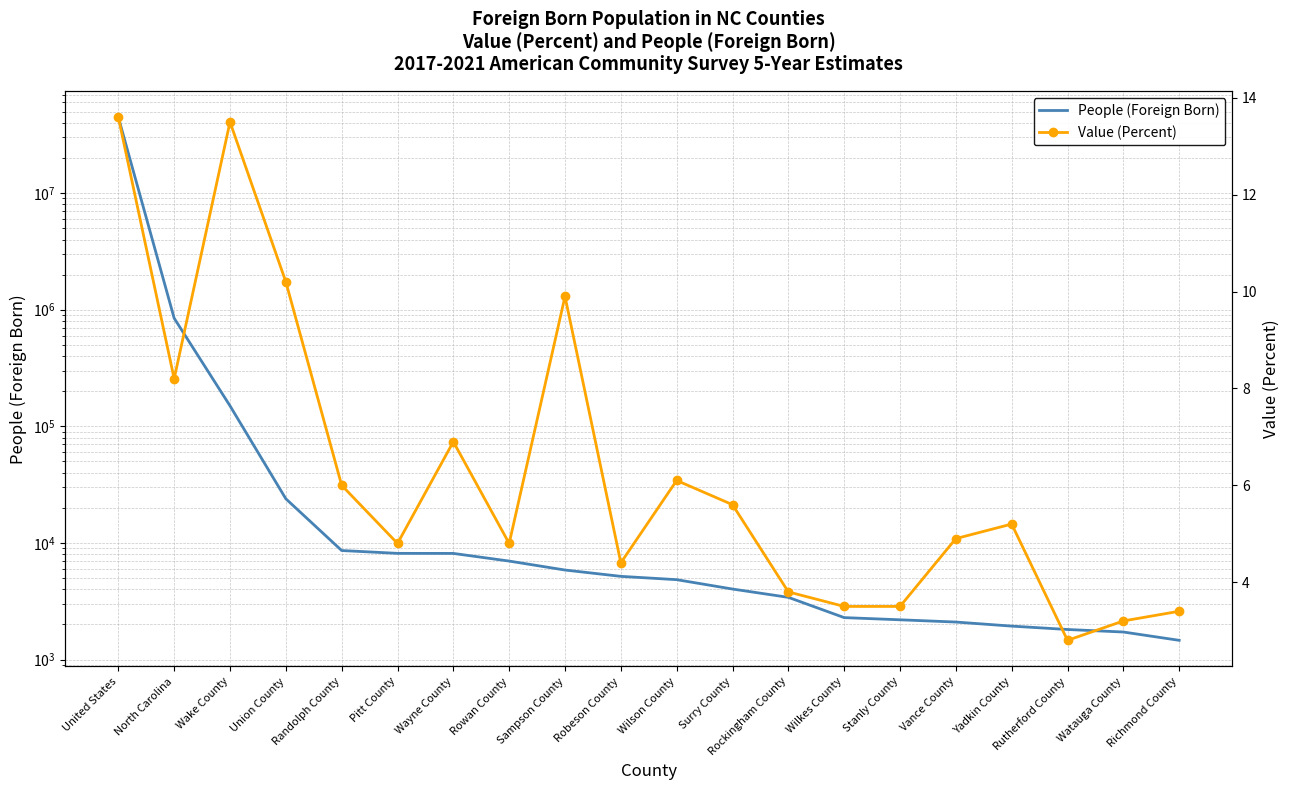

Is it true that Value (Percent) equals 4.9 at Vance County?

True